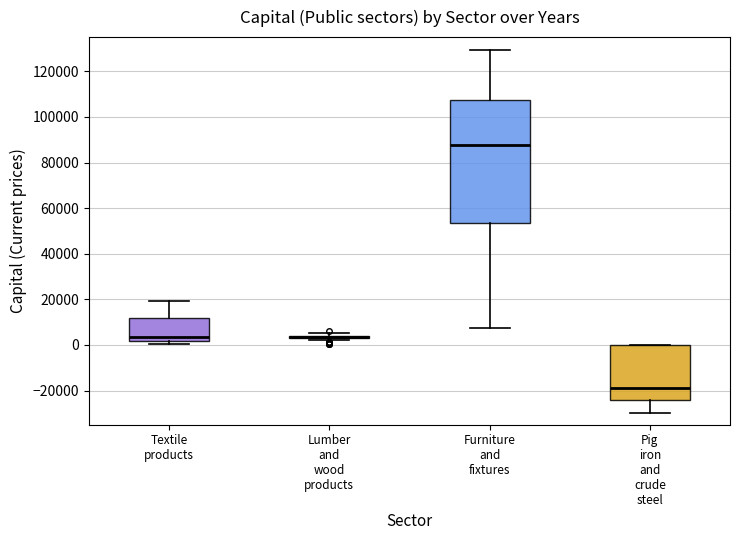

Reading left to right, read every box against the y-axis: the position of its median line, the range the box covers, and the ends of its whiskers. The values are not printed on the chart, so give them approximately, as read against the axis.

Textile products: median 4000, box 2000 to 12000, whiskers 0 to 20000
Lumber and wood products: box collapsed to a line at 4000, whiskers 2000 to 6000
Furniture and fixtures: median 88000, box 54000 to 108000, whiskers 8000 to 130000
Pig iron and crude steel: median -18000, box -24000 to 0, whiskers -30000 to 0